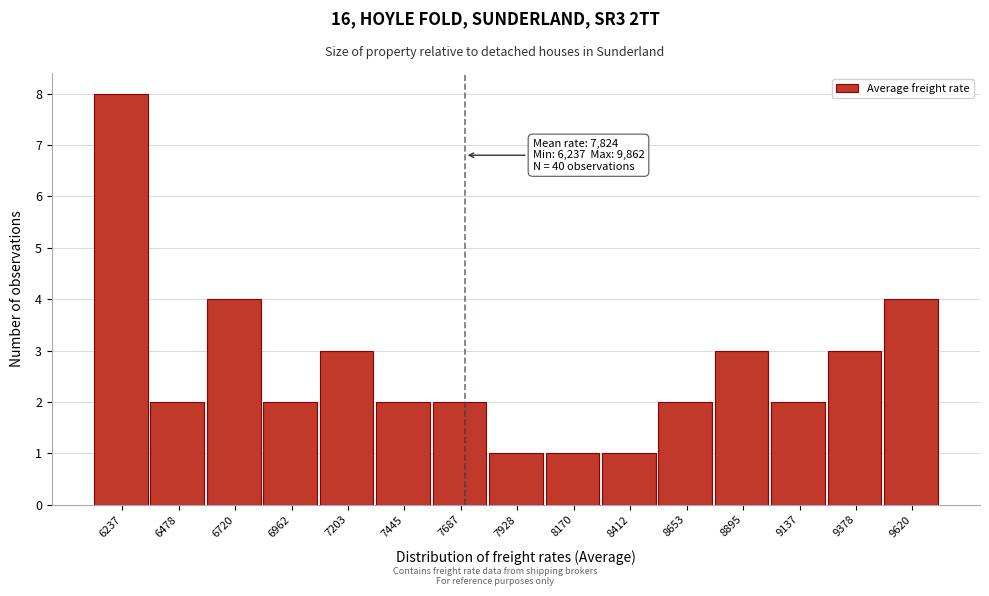

Reading right to left, extract all data points from this chart.

9620=4	9378=3	9137=2	8895=3	8653=2	8412=1	8170=1	7928=1	7687=2	7445=2	7203=3	6962=2	6720=4	6478=2	6237=8